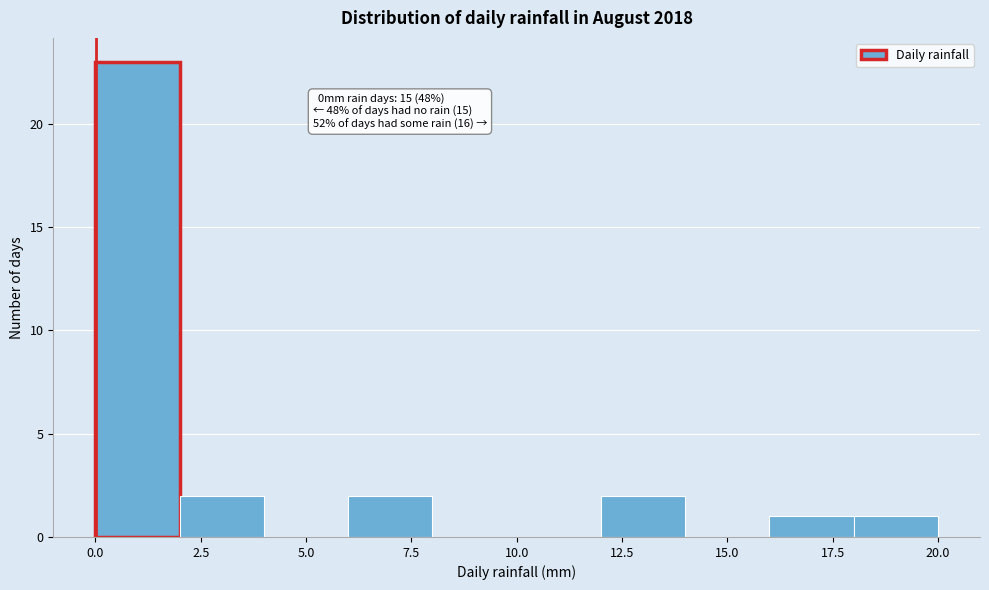

Over which range of the x-axis is the bar tallest?

0 to 2